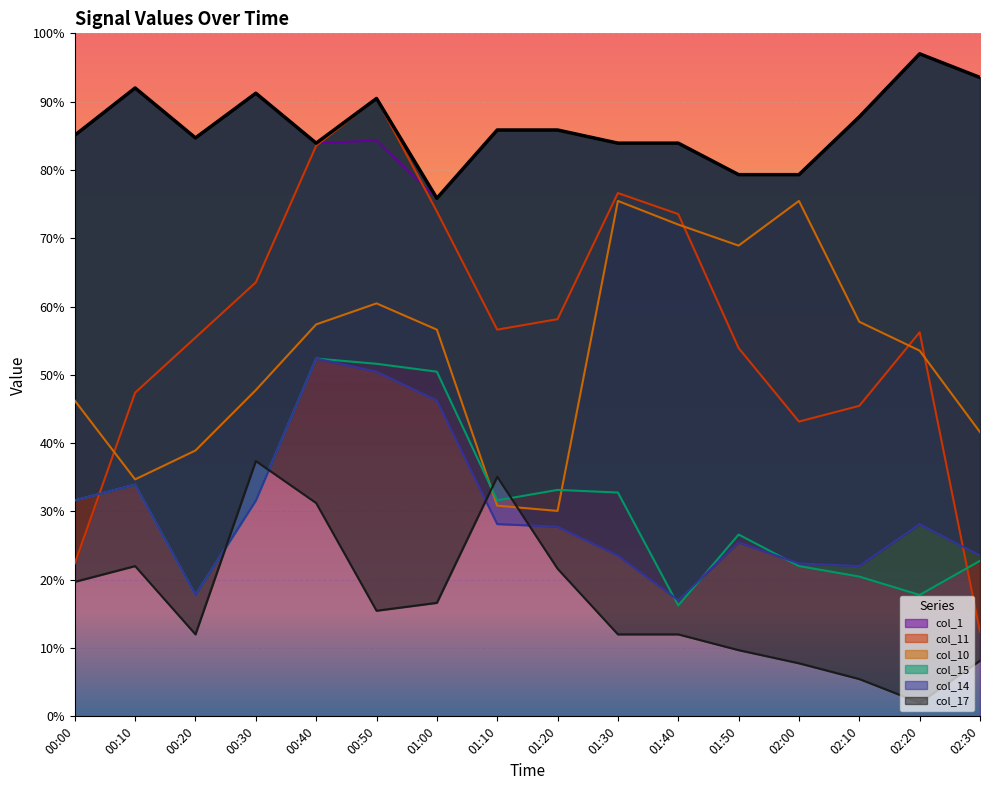

The value of col_17 at 02:20 is 2.0. True or false?

True